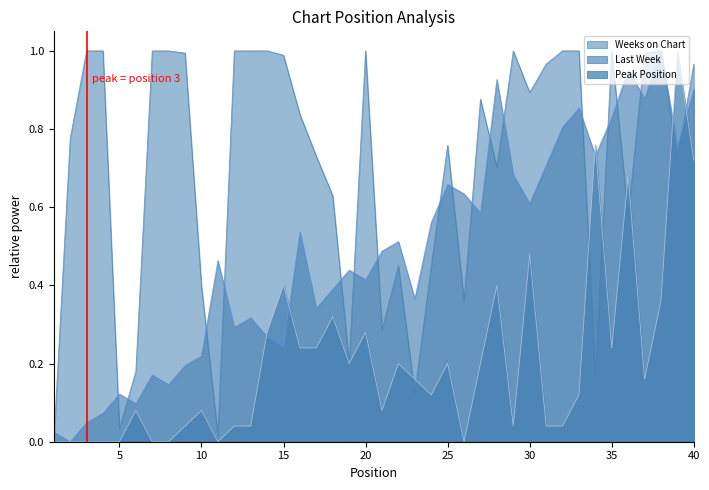

The Last Week series shows 0.2 at 14. True or false?

False